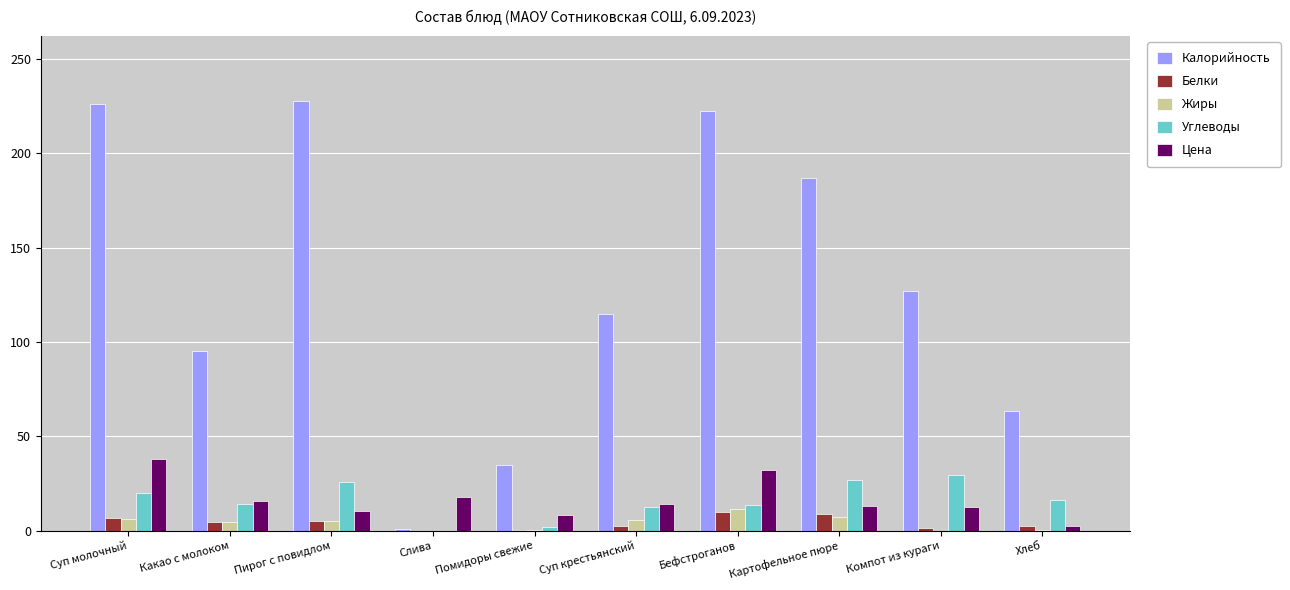

Is the value of Жиры at Бефстроганов greater than the value of Белки at Какао с молоком?

Yes